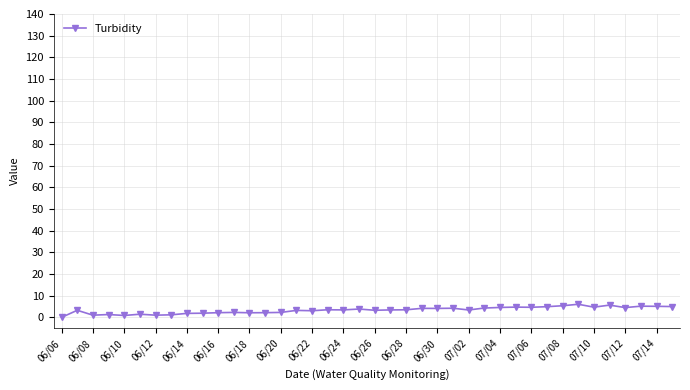

What is the greatest value displayed?

6.0